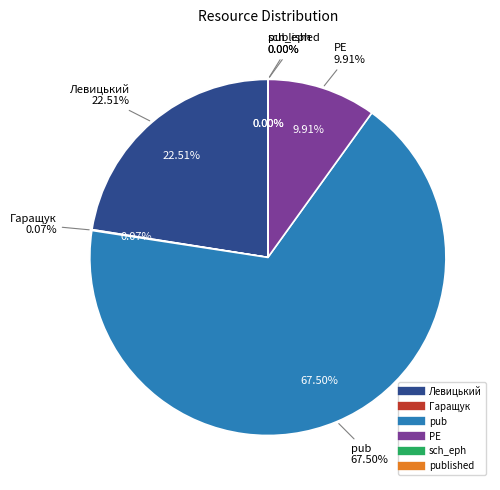

What portion of the pie excludes PE?

90.1%